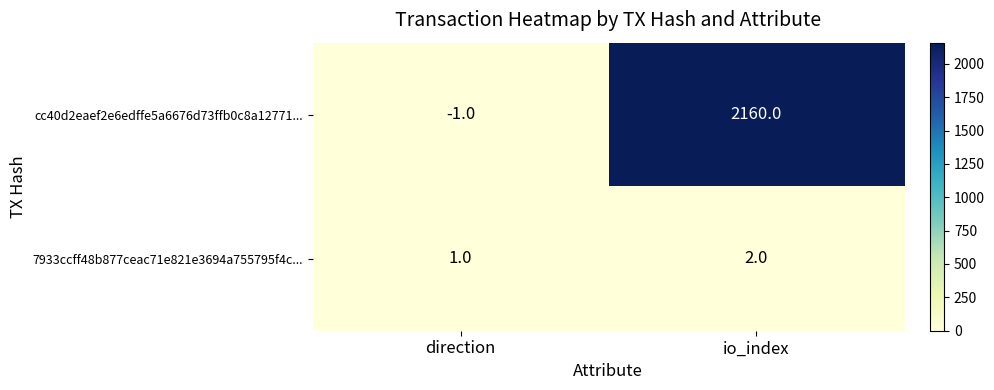

True or false: cc40d2eaef2e6edffe5a6676d73ffb0c8a12771... has a value of 2160 at io_index.

True